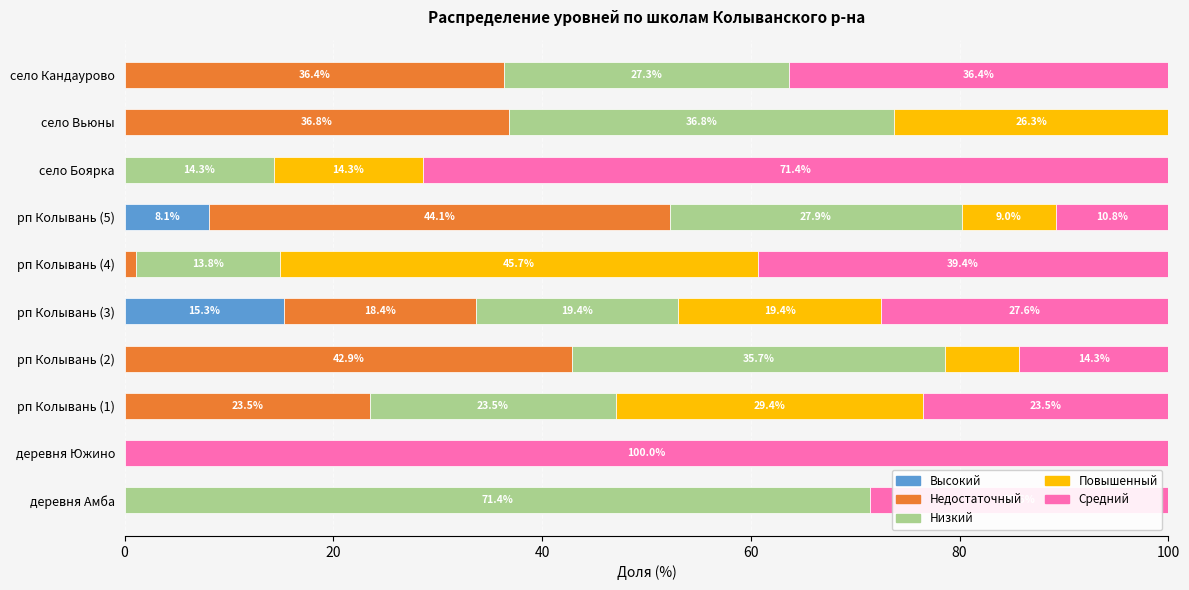

What is the sum of all Высокий values?

23.4